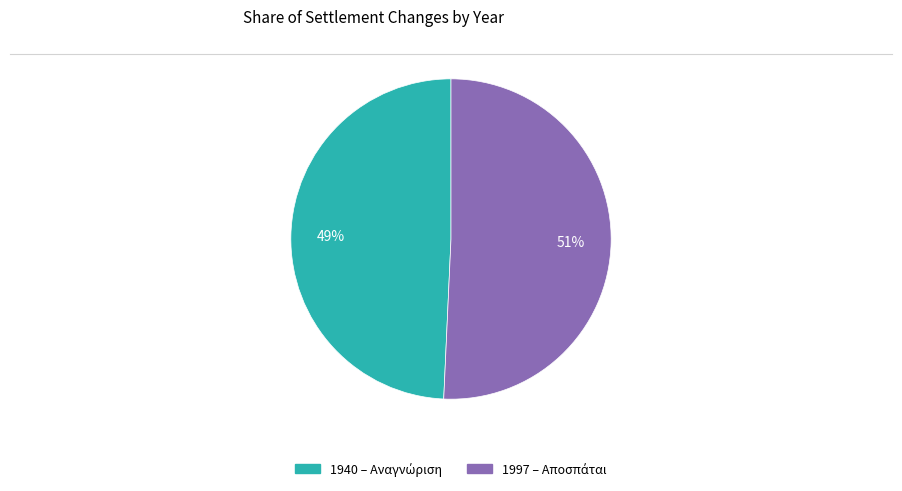

To the nearest percent, what is the average slice percentage?

50%